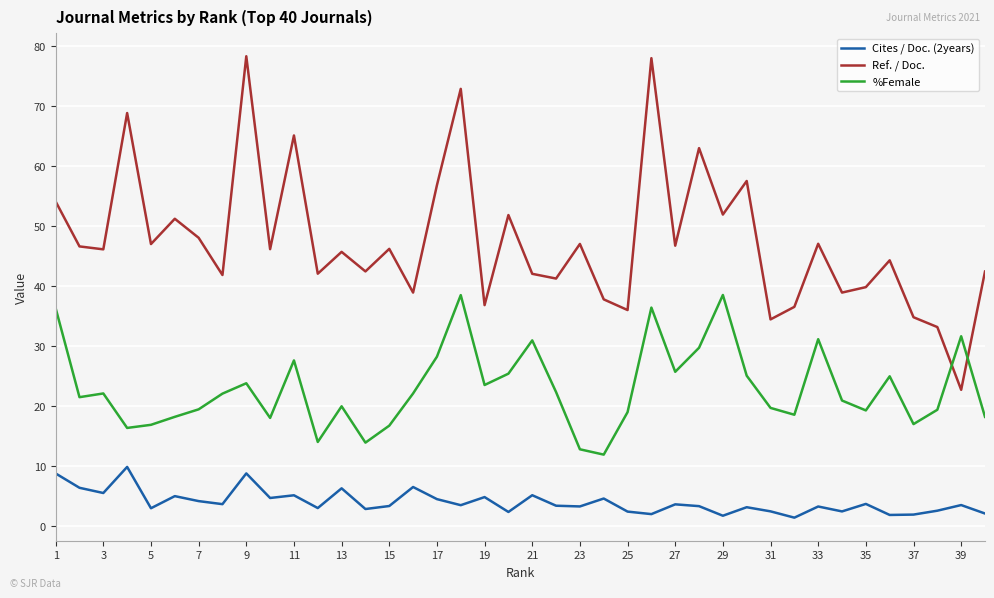

List the series in order of their overall mean, highest first.

Ref. / Doc., %Female, Cites / Doc. (2years)